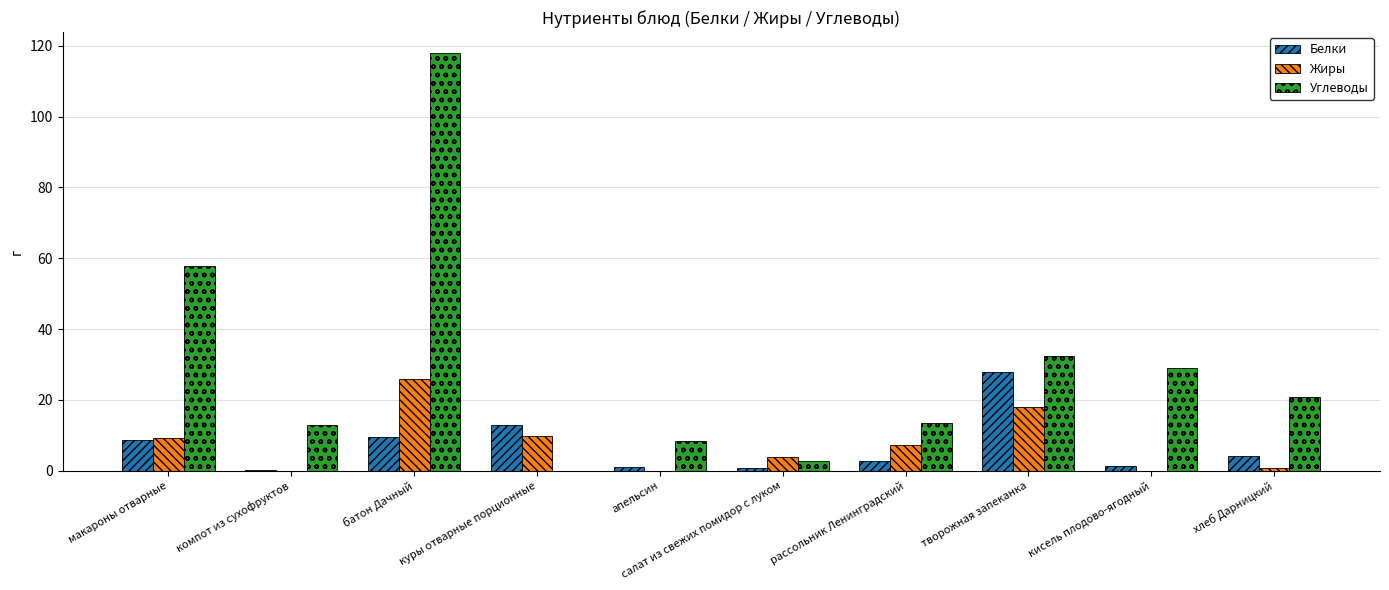

Which series has the widest spread of values?

Углеводы